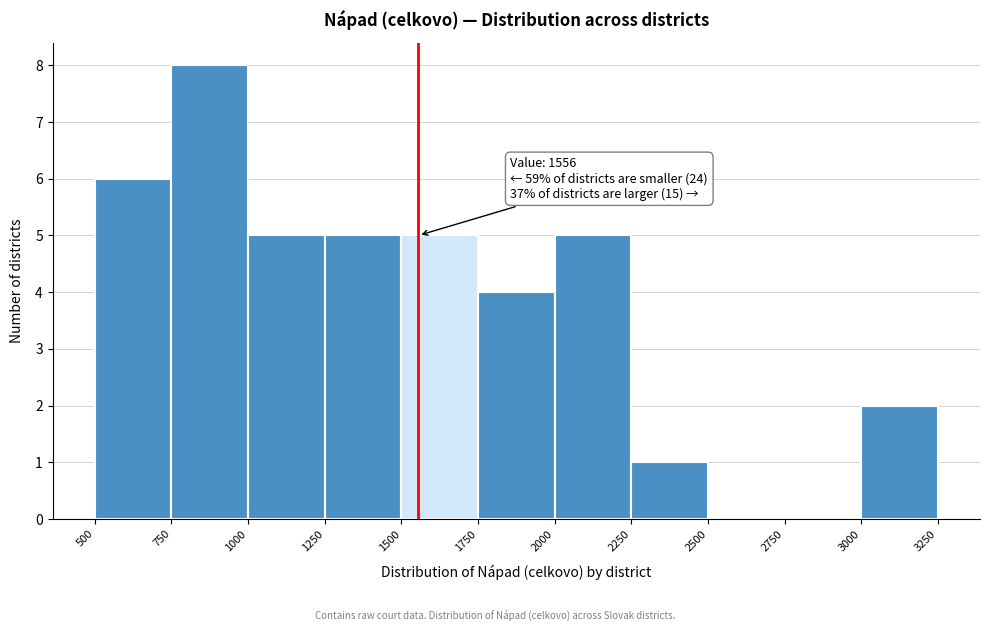

Which range on the x-axis has the tallest bar?

750 to 1000